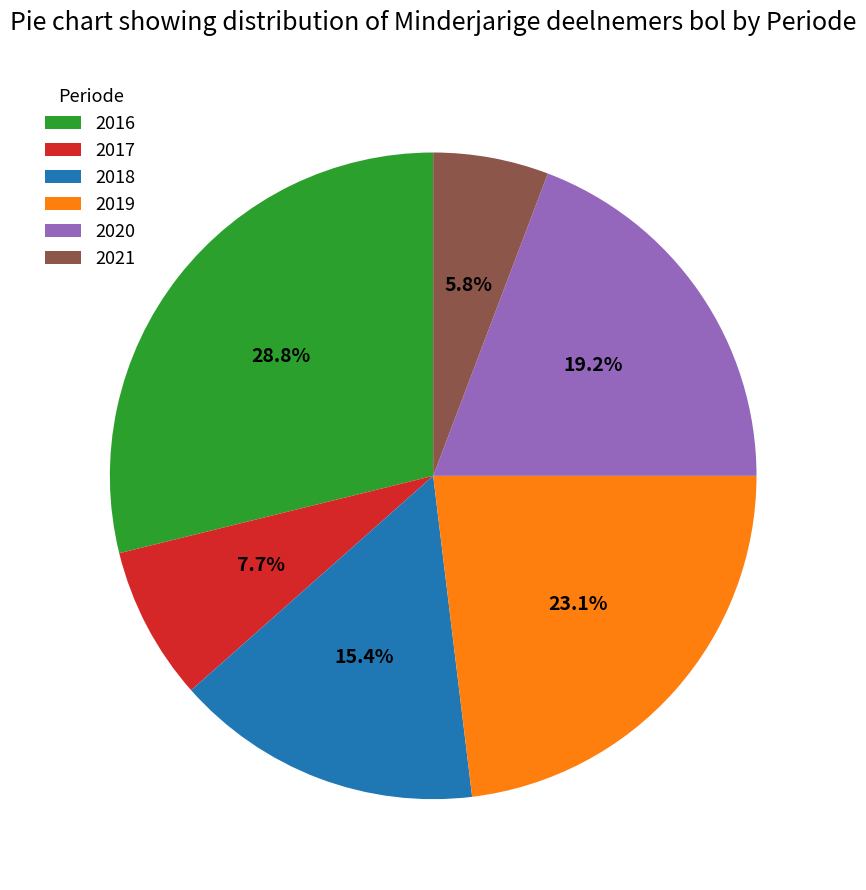

To the nearest percent, what percentage of the pie is 2020?

19%